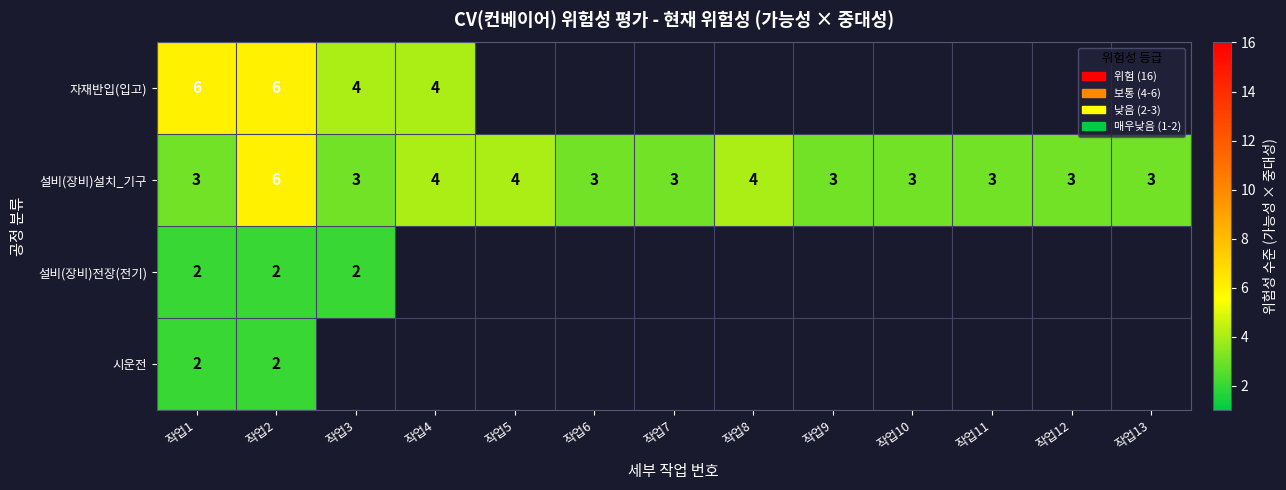

How many 설비(장비)설치_기구 values are between 3 and 4?

12